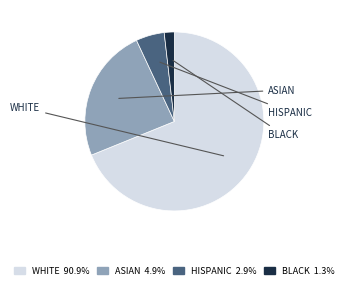

To the nearest percent, what portion does ASIAN represent?

24%